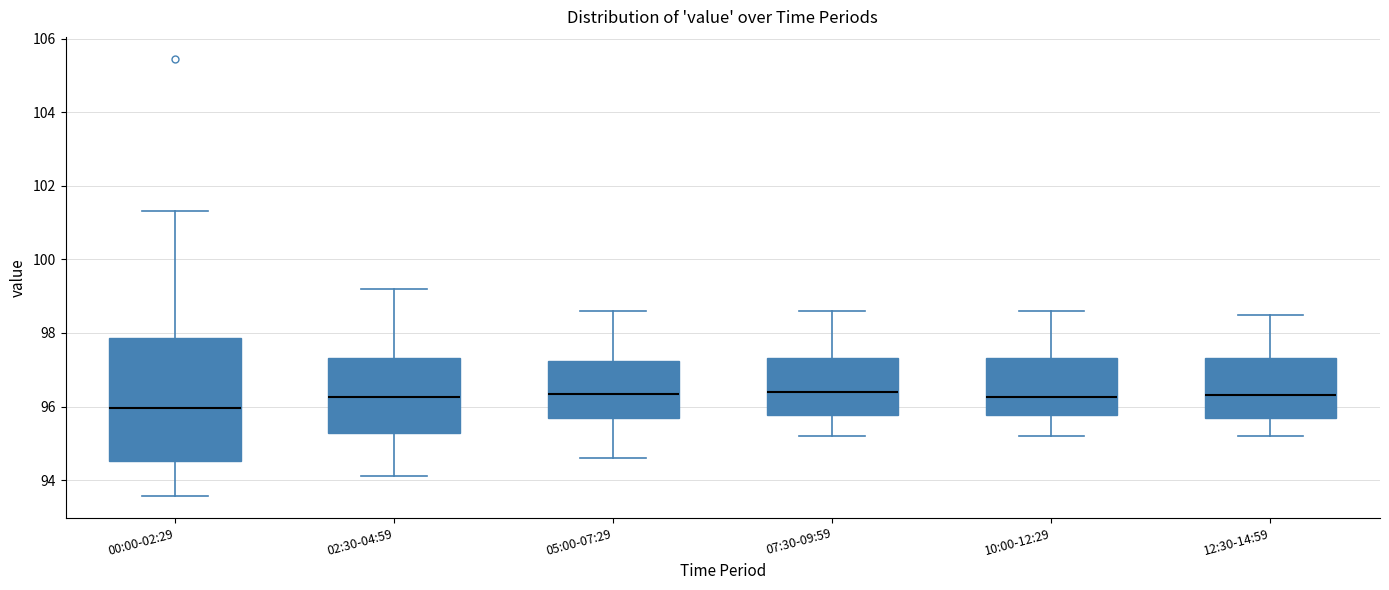

Which box is the tallest, from its lower edge to its upper edge?

00:00-02:29